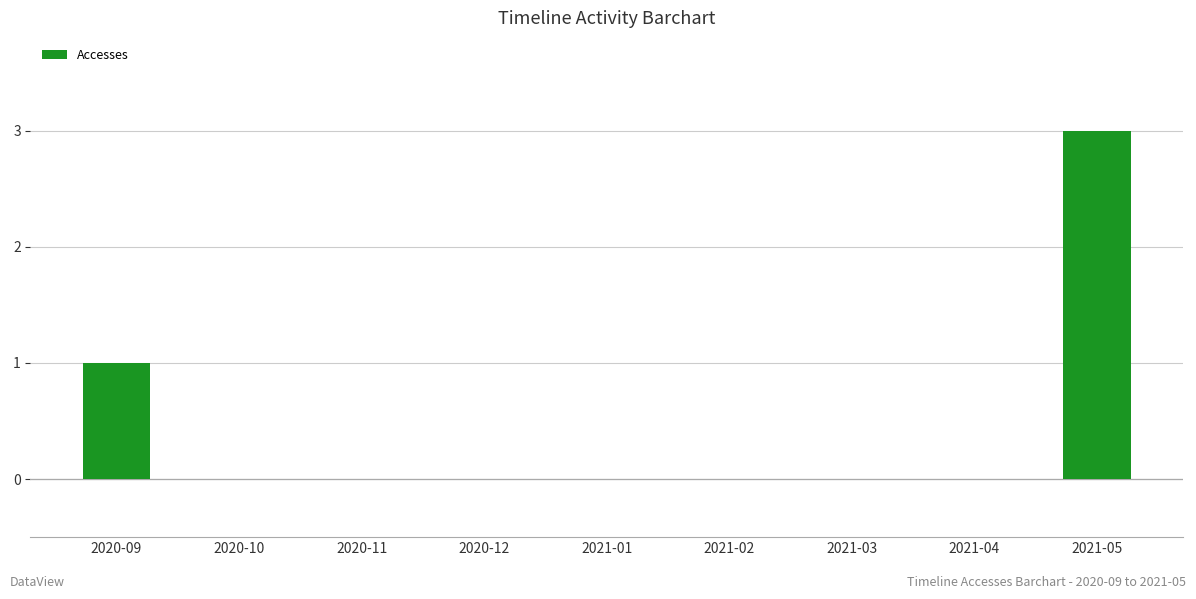

How many distinct data groups are displayed?

1